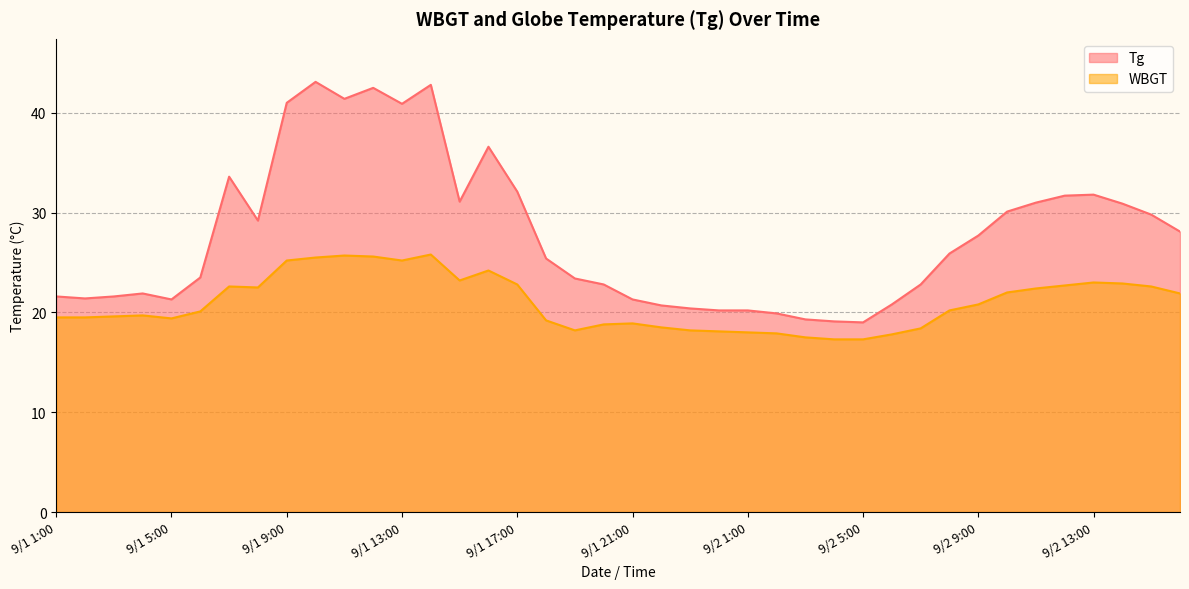

What is the spread (max minus min) of values at 9/1 11:00?

15.7